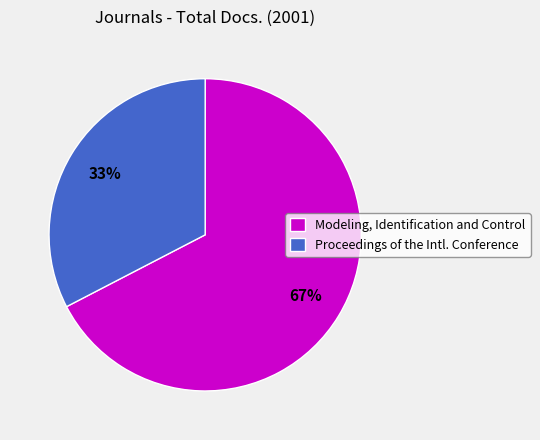

How many segments does this pie chart have?

2